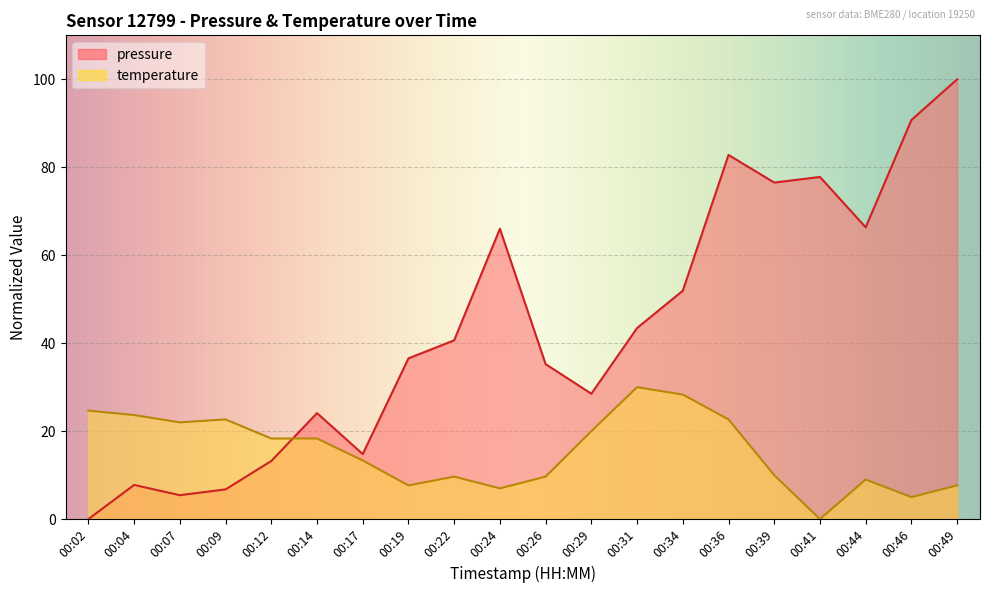

Reading left to right, what are all the values shown in this chart?

pressure: 00:02=0.0	00:04=7.8	00:07=5.4	00:09=6.8	00:12=13.2	00:14=24.1	00:17=14.8	00:19=36.6	00:22=40.7	00:24=66.0	00:26=35.2	00:29=28.5	00:31=43.5	00:34=51.9	00:36=82.8	00:39=76.5	00:41=77.8	00:44=66.3	00:46=90.8	00:49=100.0
temperature: 00:02=24.7	00:04=23.7	00:07=22.0	00:09=22.7	00:12=18.3	00:14=18.3	00:17=13.3	00:19=7.7	00:22=9.7	00:24=7.0	00:26=9.7	00:29=20.0	00:31=30.0	00:34=28.3	00:36=22.7	00:39=10.0	00:41=0.0	00:44=9.0	00:46=5.0	00:49=7.7